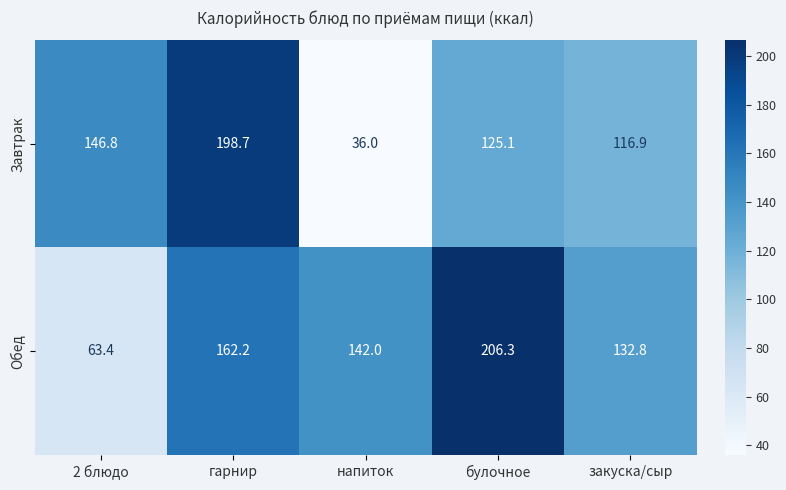

Between 2 блюдо and закуска/сыр, which series saw the biggest shift?

Обед